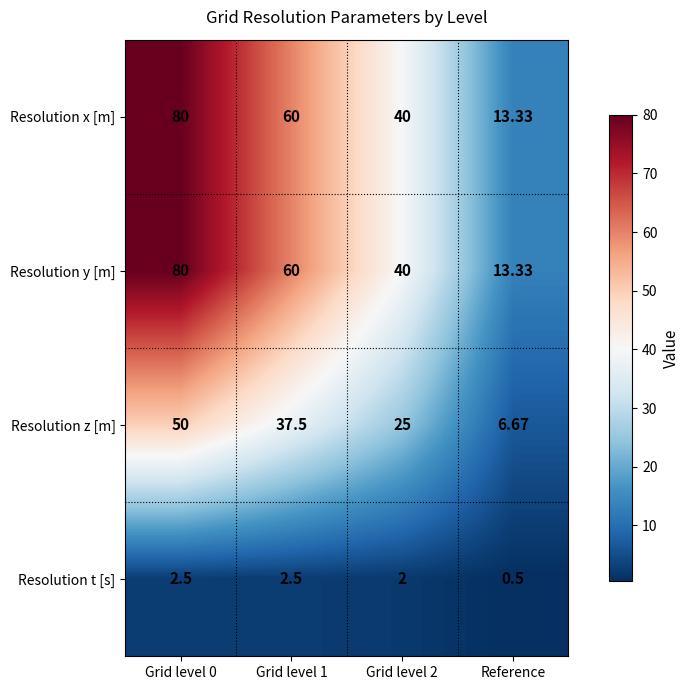

At which category does the chart reach its peak across all series?

Grid level 0